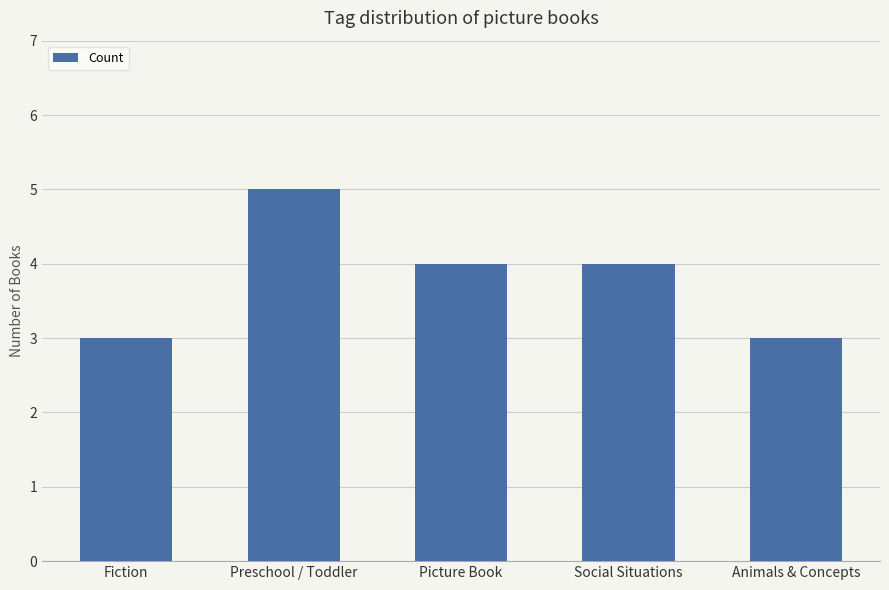

Which has a higher value, Picture Book or Preschool / Toddler?

Preschool / Toddler